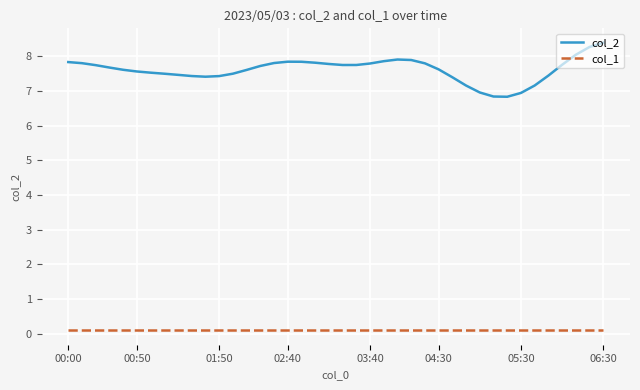

Does the chart display data point markers on the line(s)?

No